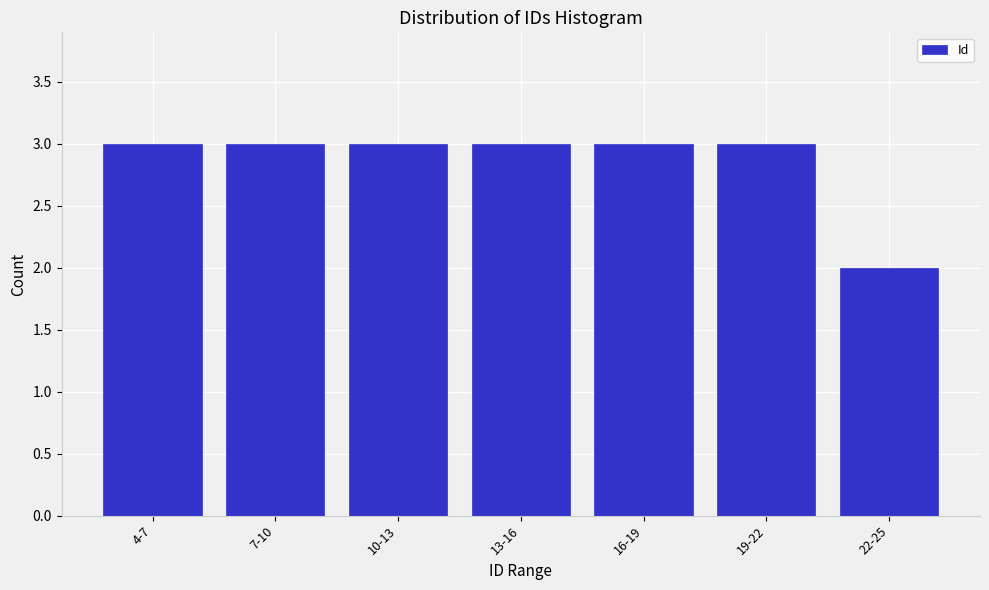

Reading right to left, extract all data points from this chart.

22-25=2	19-22=3	16-19=3	13-16=3	10-13=3	7-10=3	4-7=3